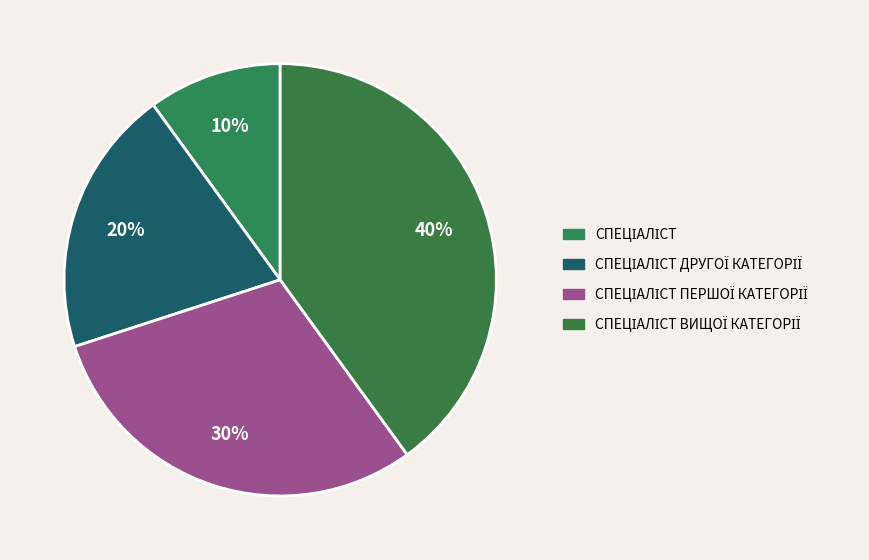

How many segments does this pie chart have?

4